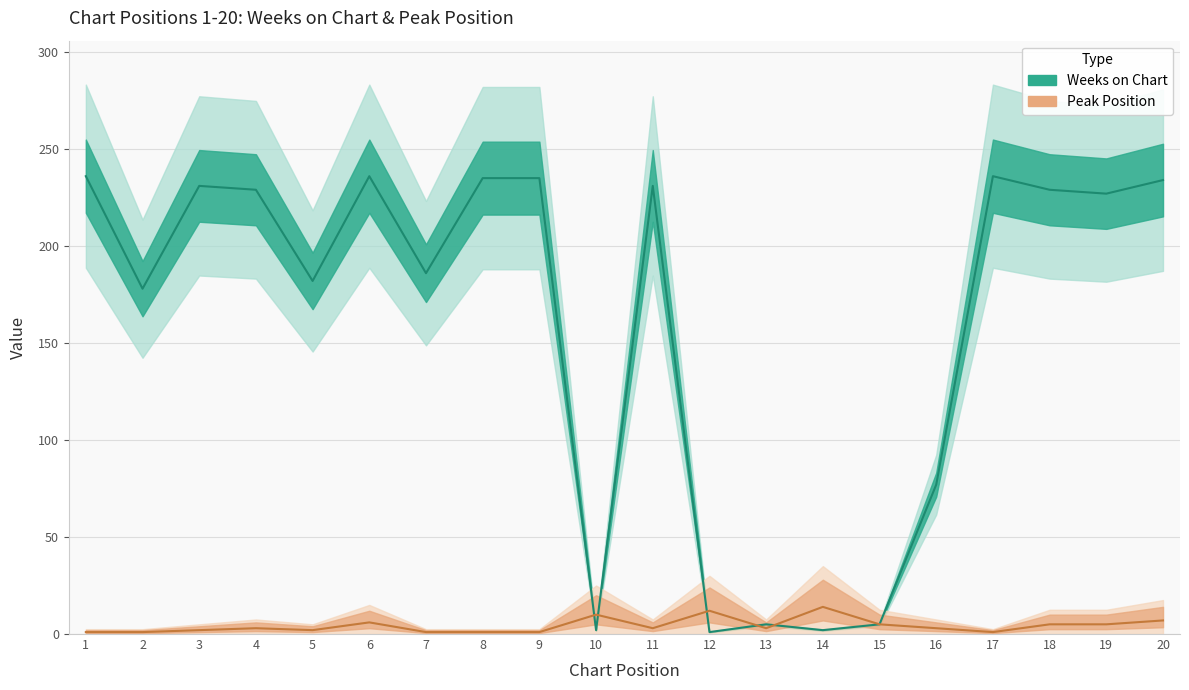

At which category does Peak Position reach its first local valley?

5